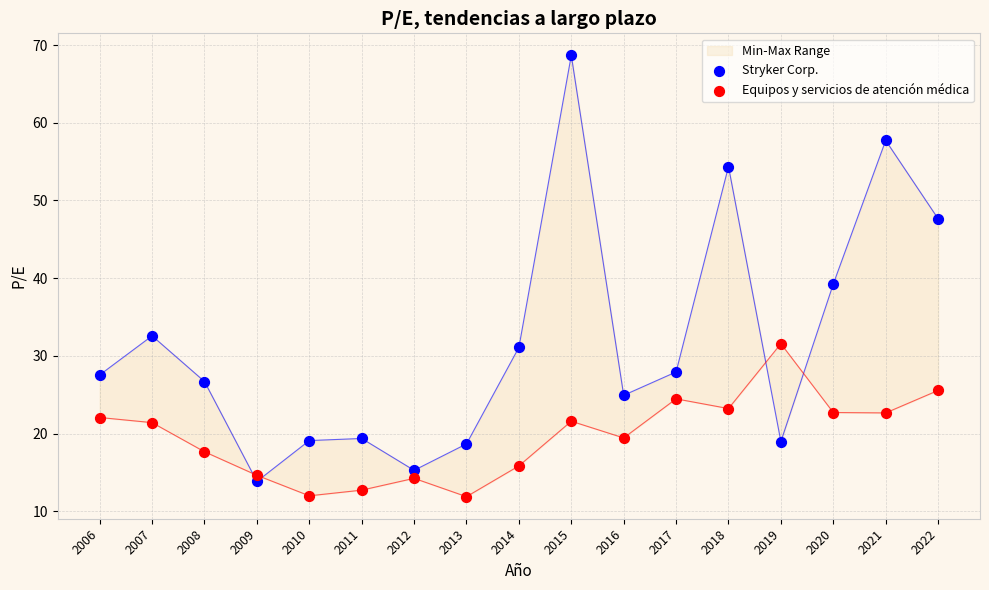

Is the value of Stryker Corp. at 2014 greater than the value of Equipos y servicios de atención médica at 2017?

Yes